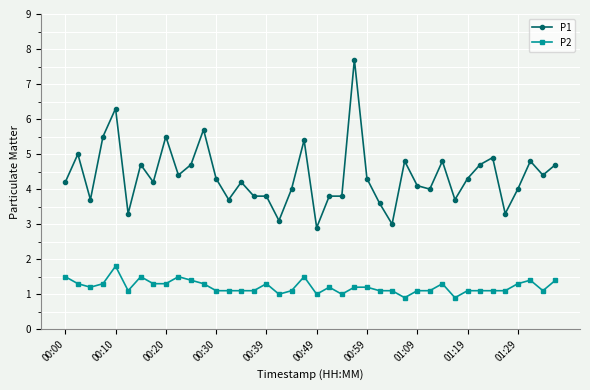

What is the minimum value shown in the chart?

0.9